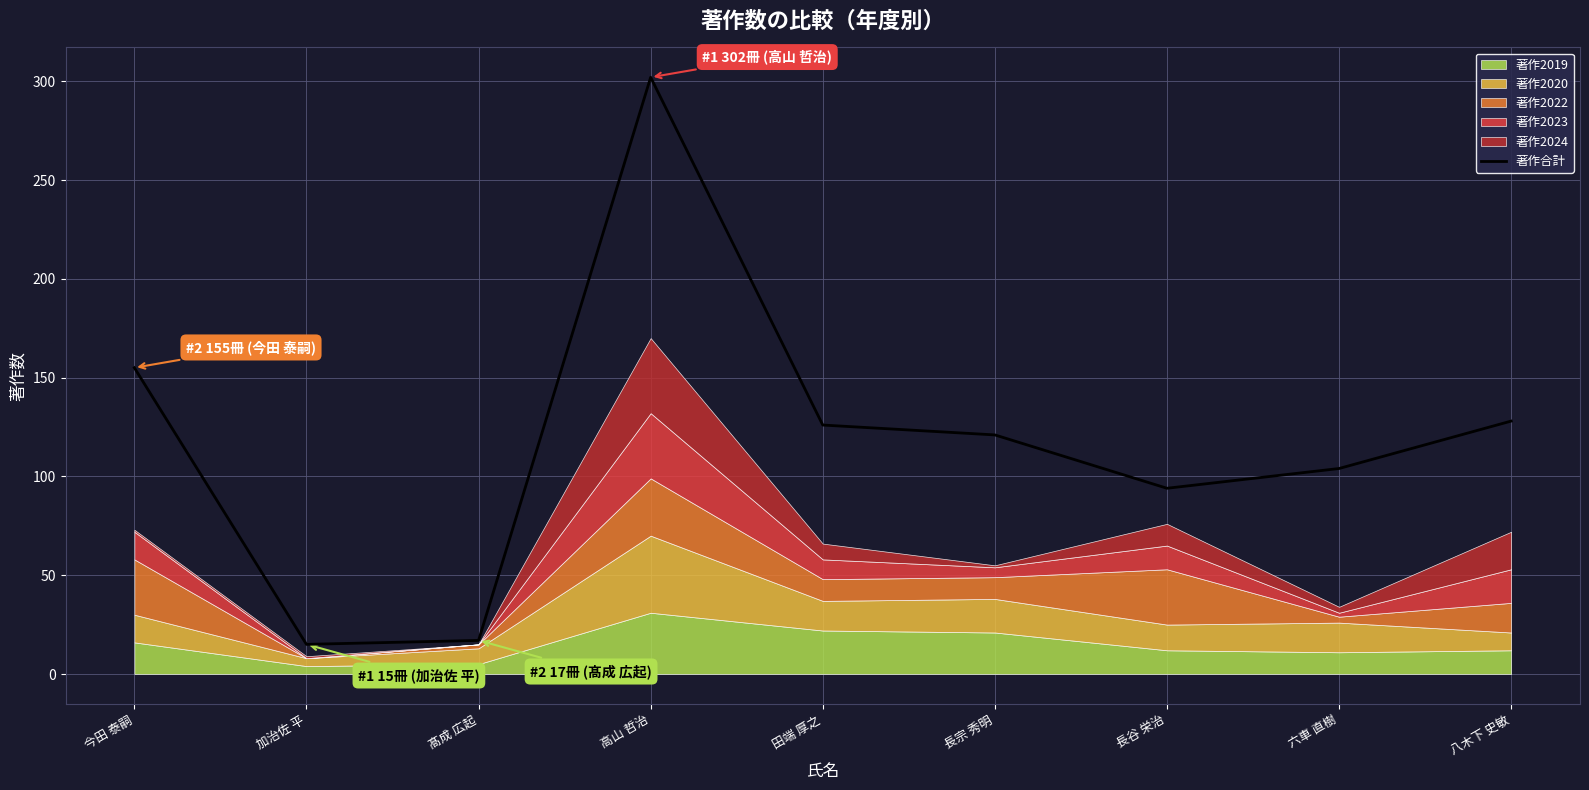

What is the difference between the maximum and second lowest values?

285